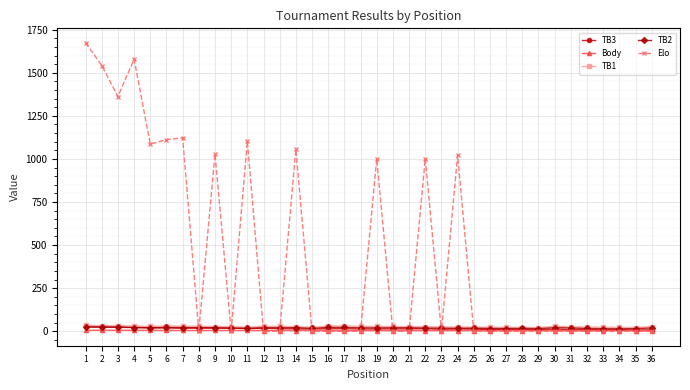

How many intersections are there between Elo and Body?

13